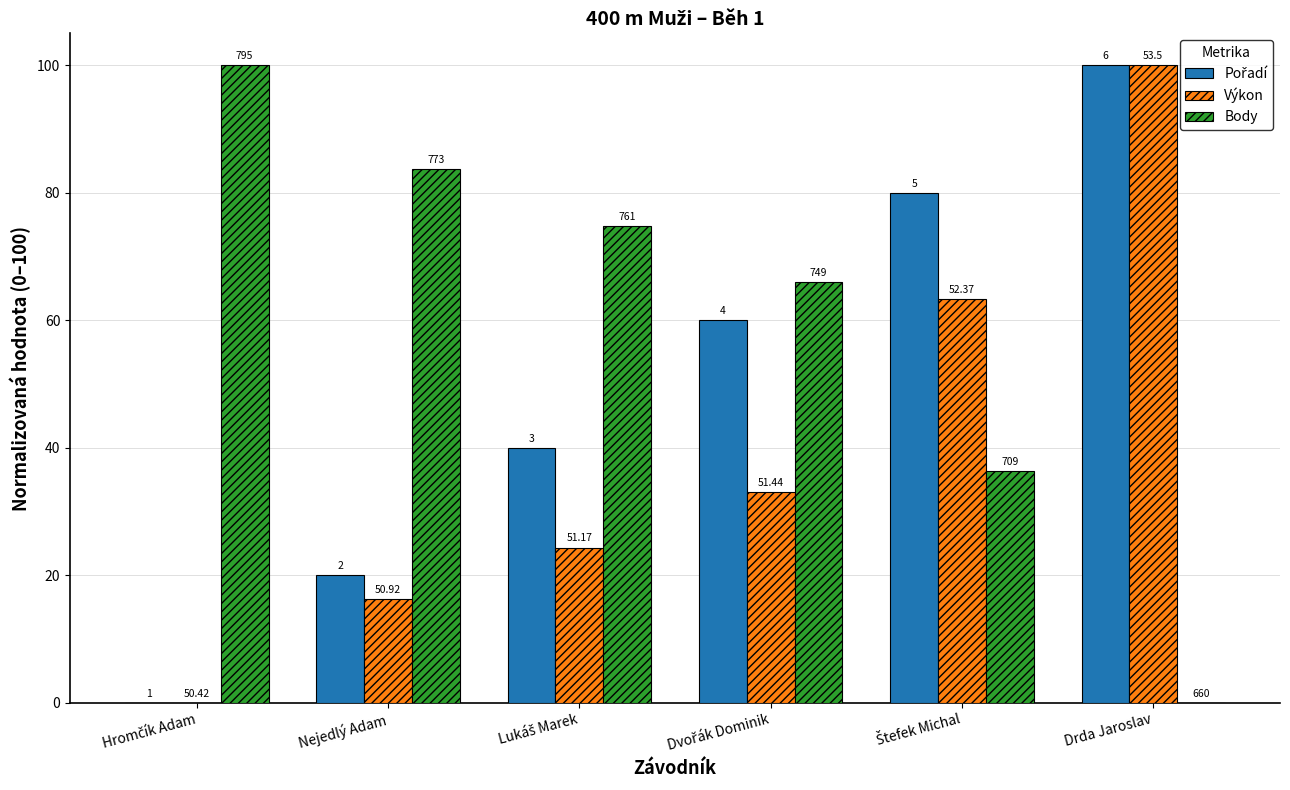

What is the difference between the maximum and minimum values in the Body series?

100.0